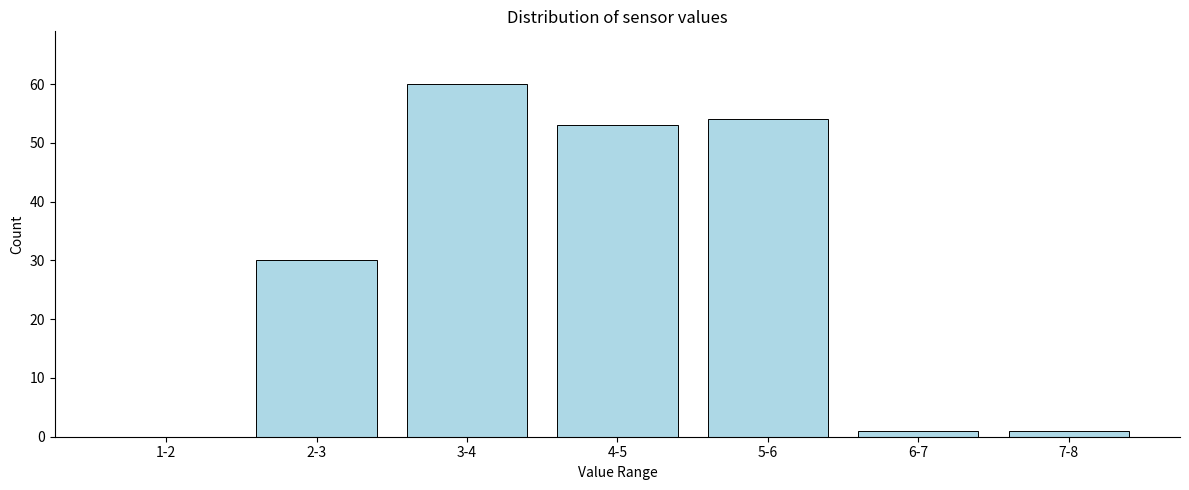

Reading left to right, list all the values displayed in this chart.

1-2=0	2-3=30	3-4=60	4-5=53	5-6=54	6-7=1	7-8=1